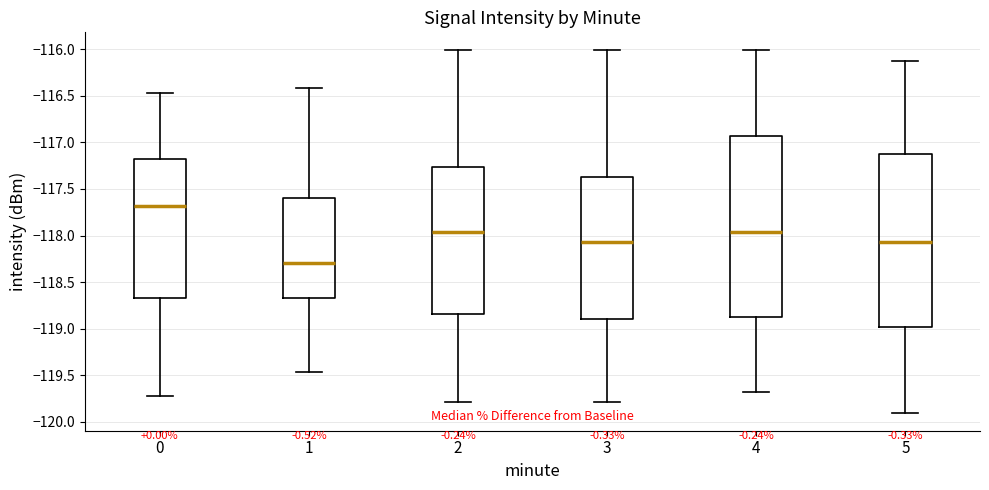

Reading left to right, read every box against the y-axis: the position of its median line, the range the box covers, and the ends of its whiskers. The values are not printed on the chart, so give them approximately, as read against the axis.

0: median -117.70, box -118.70 to -117.20, whiskers -119.70 to -116.45
1: median -118.30, box -118.65 to -117.60, whiskers -119.45 to -116.40
2: median -117.95, box -118.85 to -117.25, whiskers -119.80 to -116.00
3: median -118.05, box -118.90 to -117.35, whiskers -119.80 to -116.00
4: median -117.95, box -118.85 to -116.95, whiskers -119.70 to -116.00
5: median -118.05, box -119.00 to -117.10, whiskers -119.90 to -116.10